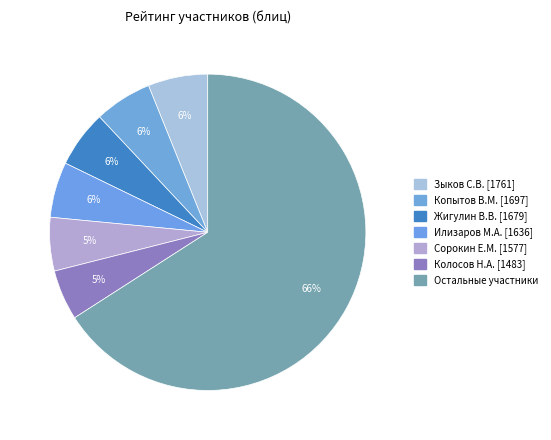

How many segments does this pie chart have?

7